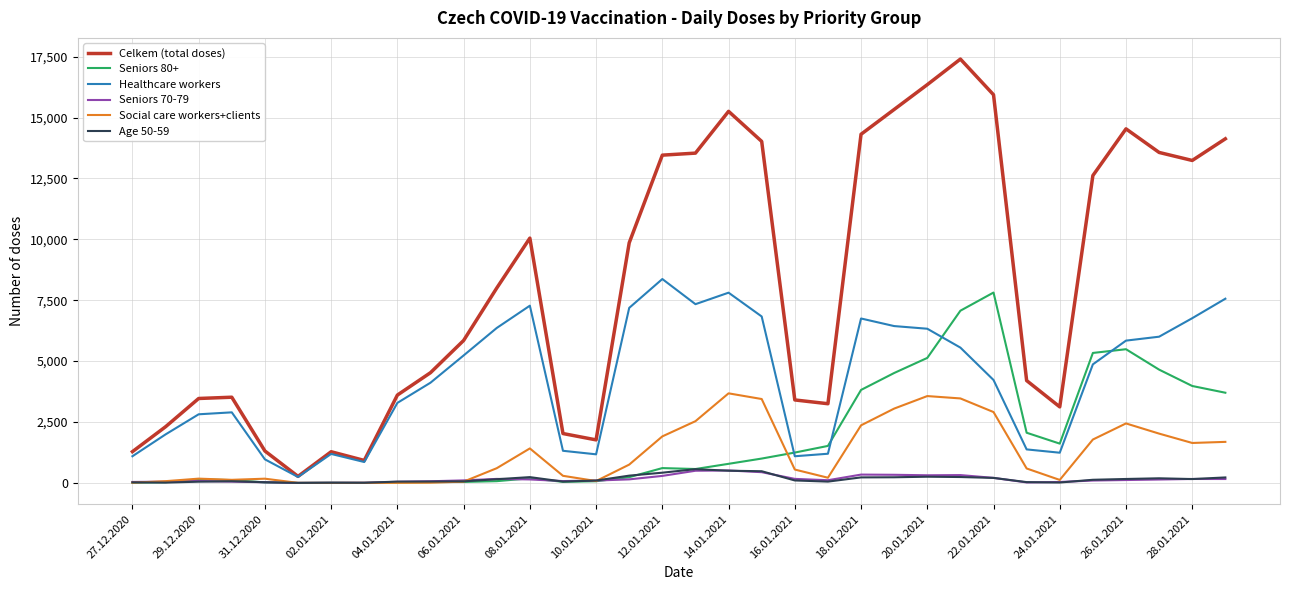

True or false: Healthcare workers and Seniors 70-79 intersect in this chart.

False